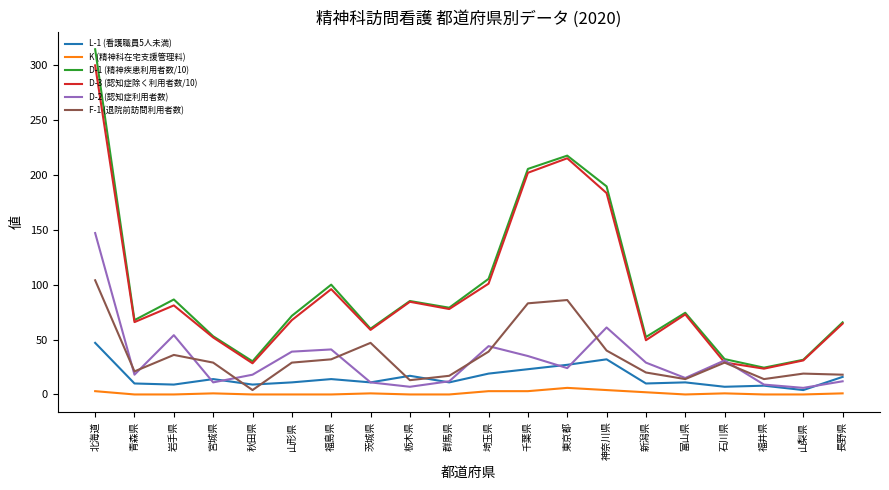

What position from the right is 青森県?

19